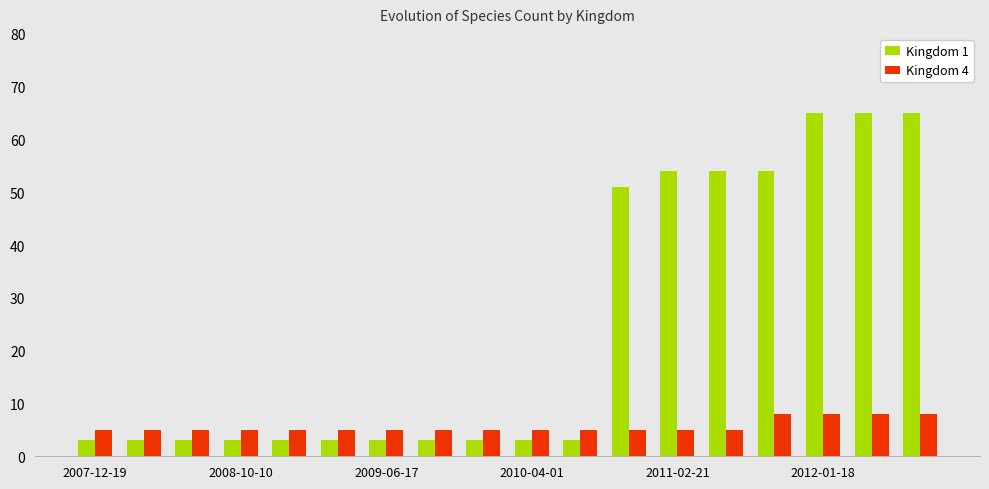

What is the greatest value displayed?

65